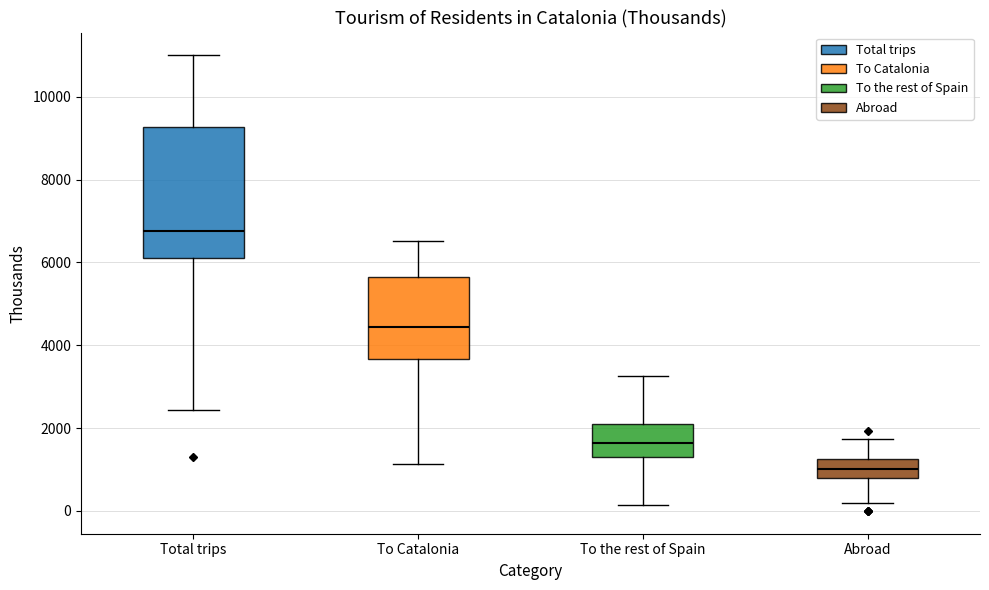

Which box's median line is the lowest?

Abroad